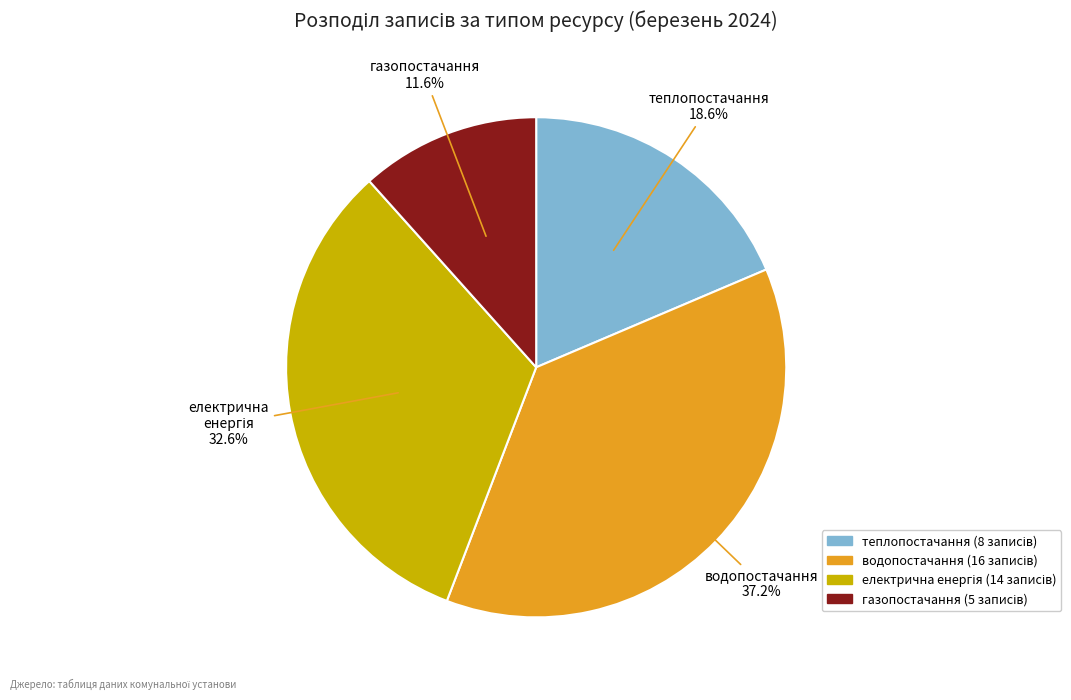

To the nearest percent, what portion does газопостачання represent?

12%